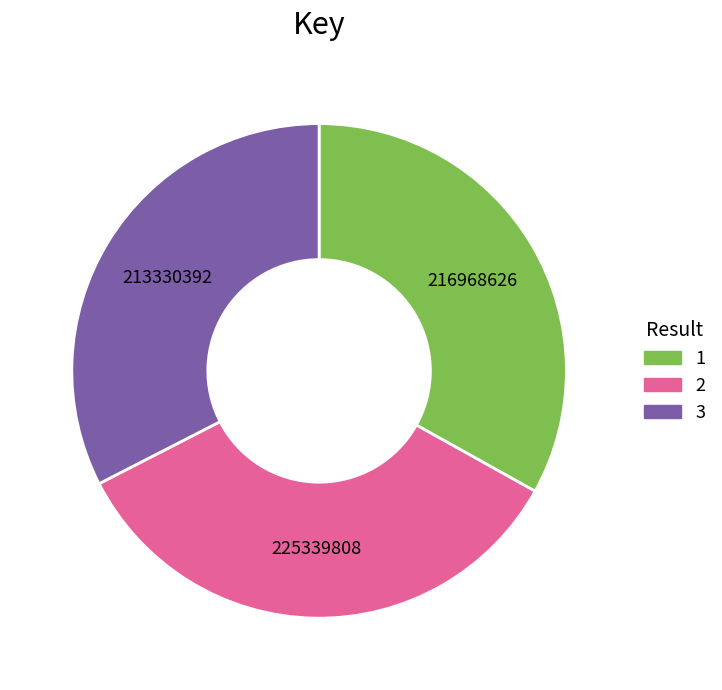

What is the smallest slice in the pie chart?

3